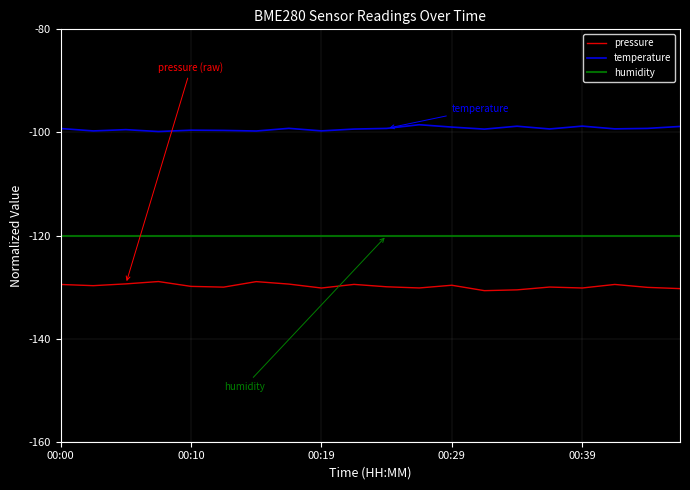

True or false: pressure and temperature cross at least once.

False